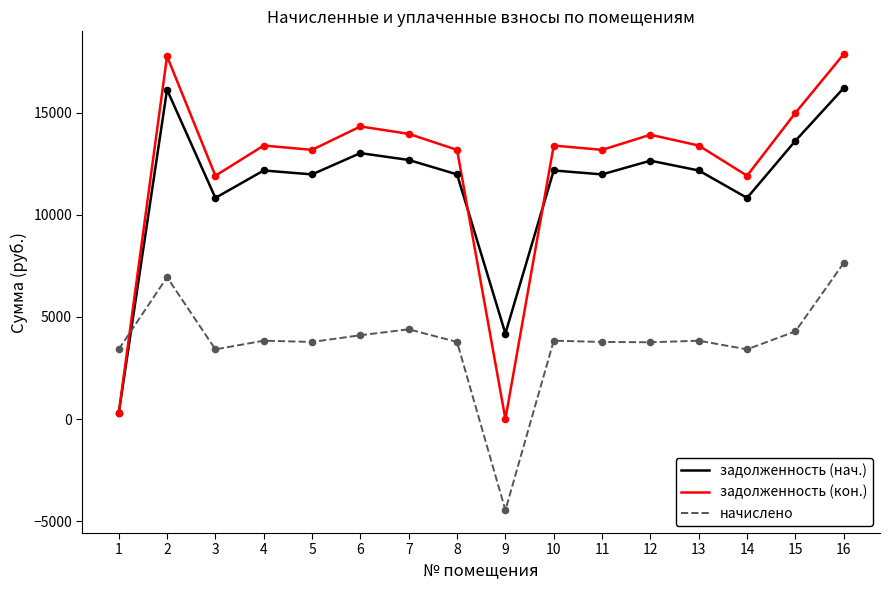

Is the value of задолженность (нач.) at 6 greater than the value of начислено at 10?

Yes